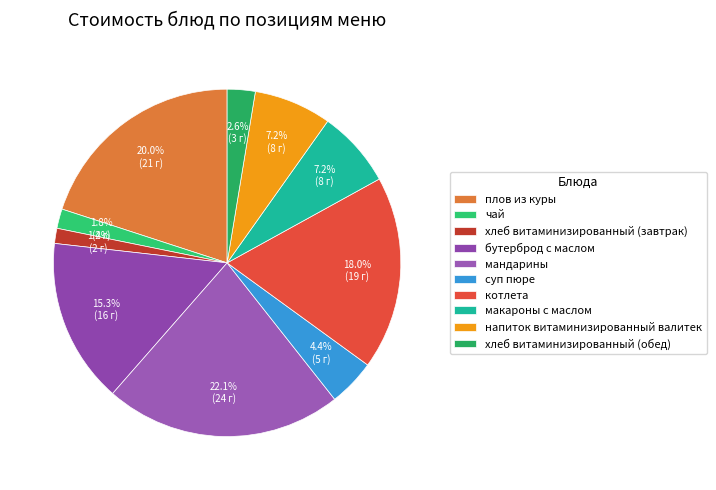

What is the change in value from котлета to макароны с маслом?

-11.6